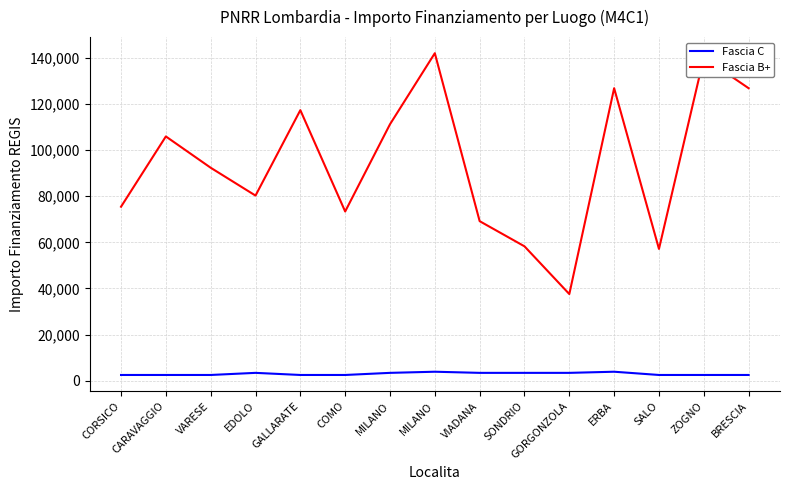

What is the difference between the maximum and minimum values in the Fascia C series?

1405.0